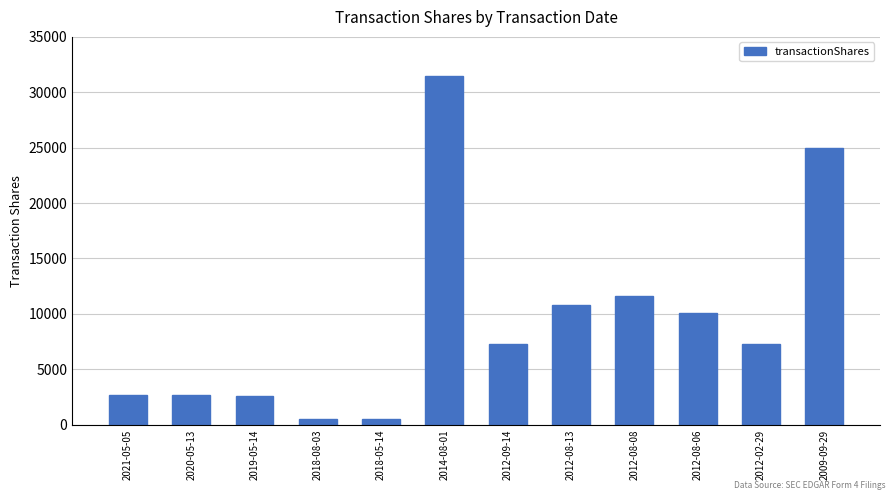

What is the label of the 12th bar from the left?

2009-09-29